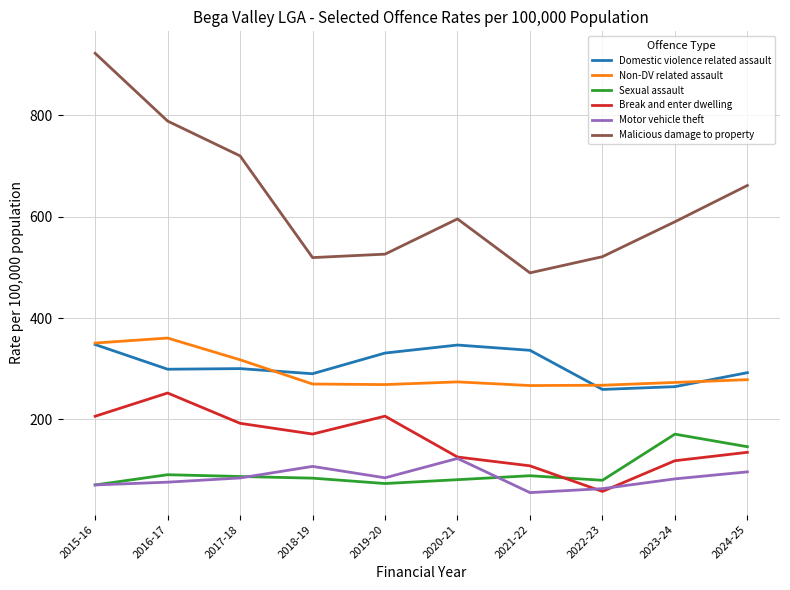

Is the value of Malicious damage to property at 2021-22 greater than the value of Sexual assault at 2024-25?

Yes